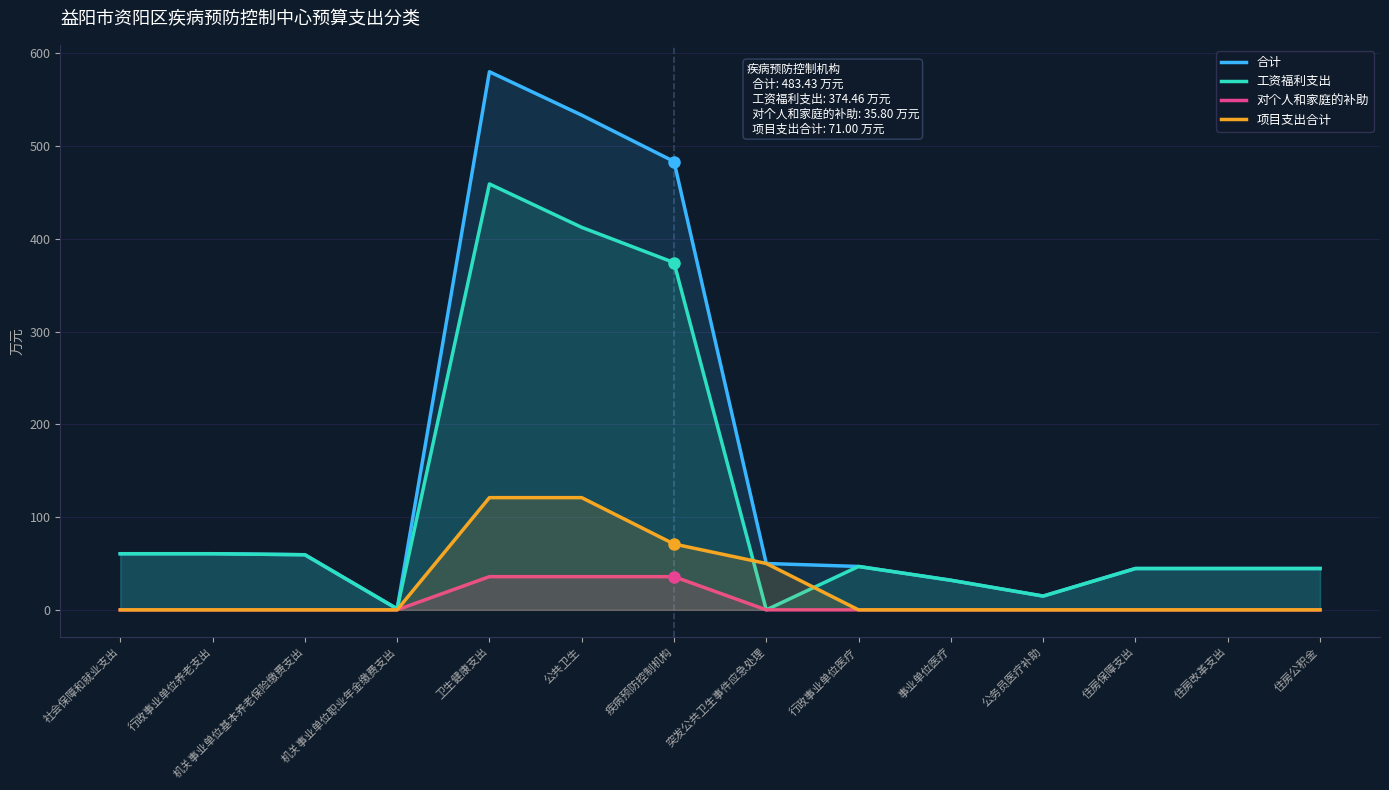

Is it true that 对个人和家庭的补助 equals 0.0 at 住房改革支出?

True